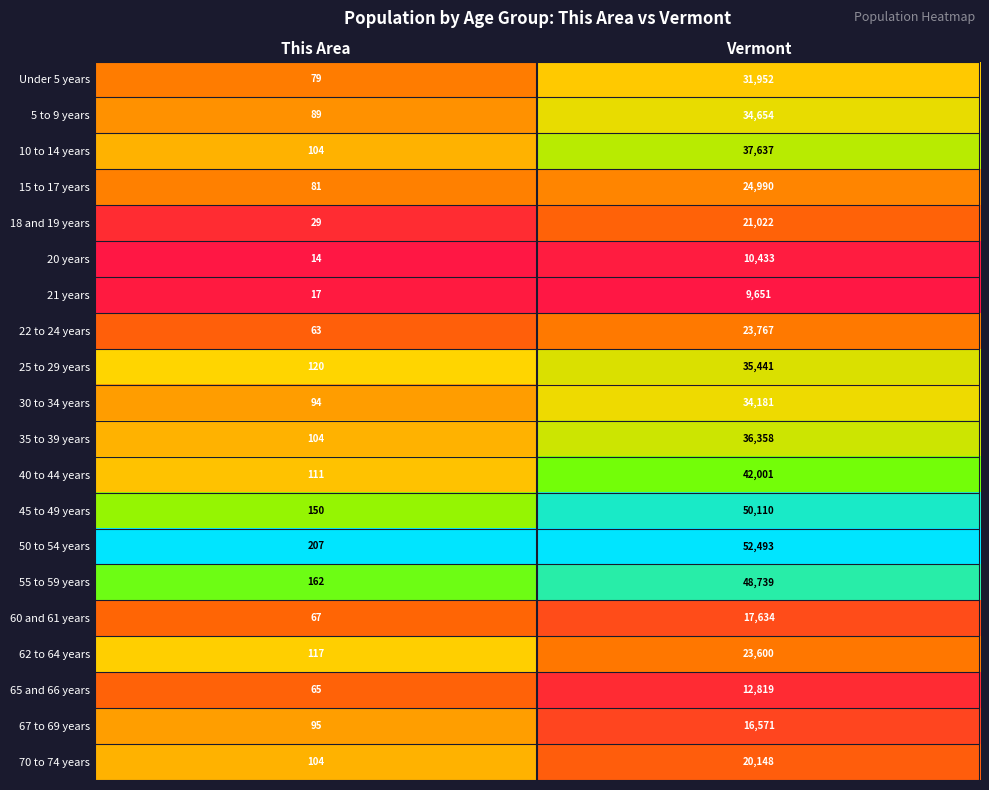

How many distinct data groups are displayed?

20